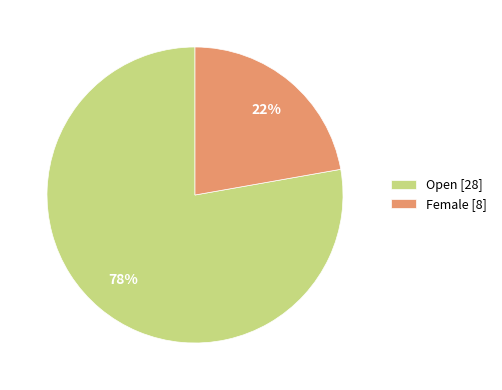

What percentage is the Female slice, to the nearest percent?

22%